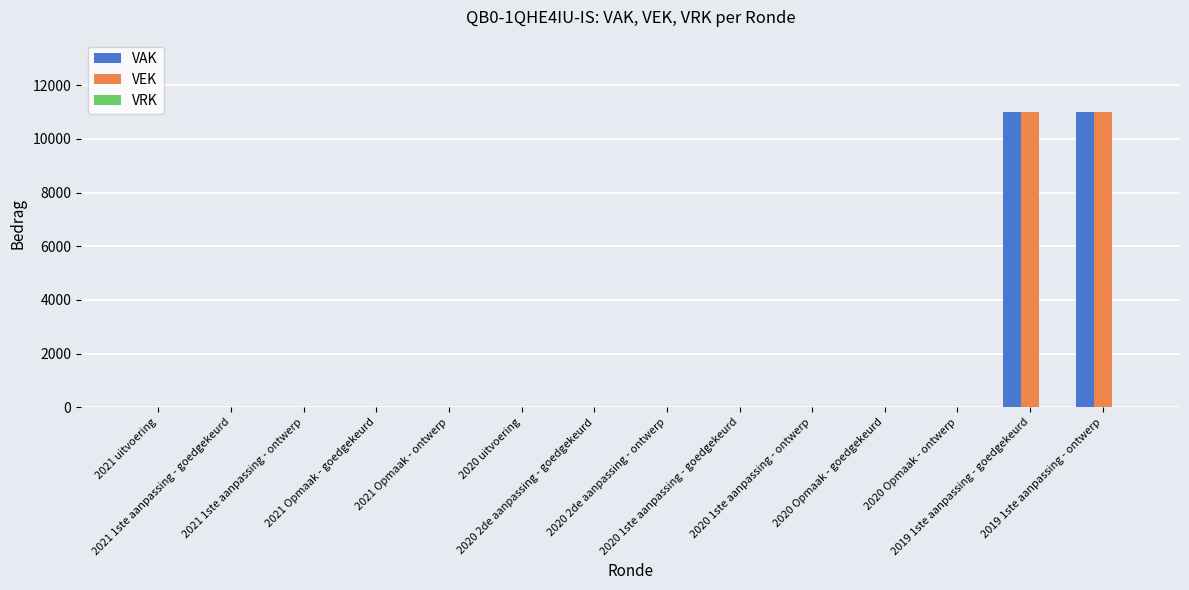

What is the maximum value shown in the chart?

11000